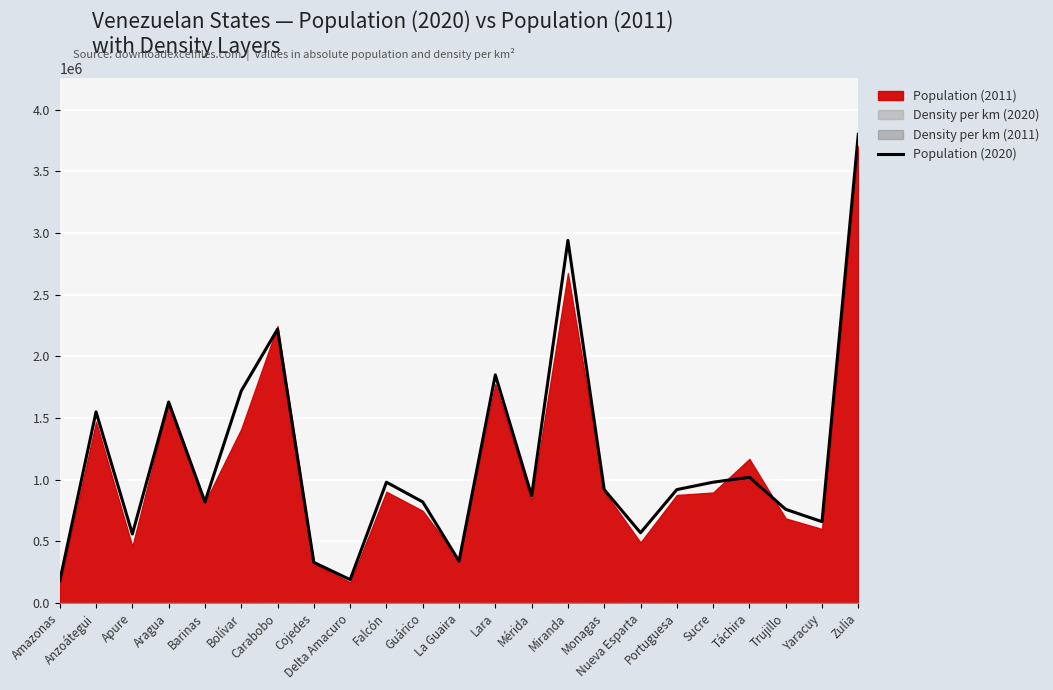

Reading right to left, list all the values displayed in this chart.

Zulia=3800000	Yaracuy=660000	Trujillo=760000	Táchira=1020000	Sucre=980000	Portuguesa=920000	Nueva Esparta=570000	Monagas=920000	Miranda=2940000	Mérida=870000	Lara=1850000	La Guaira=340000	Guárico=820000	Falcón=980000	Delta Amacuro=190000	Cojedes=330000	Carabobo=2220000	Bolívar=1720000	Barinas=820000	Aragua=1630000	Apure=560000	Anzoátegui=1550000	Amazonas=180000